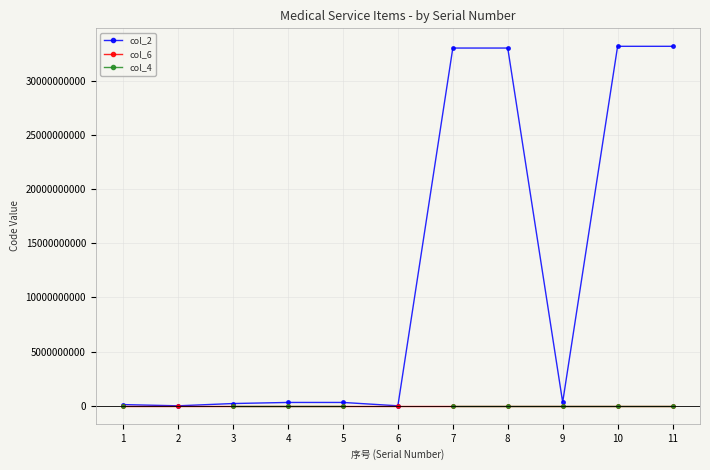

How many col_6 values are between 7 and 10?

9